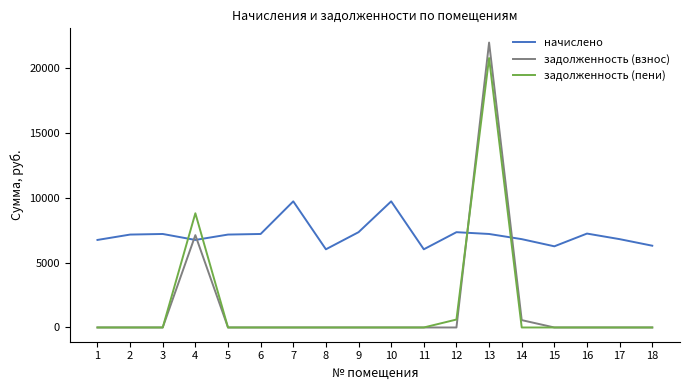

The value of начислено at 16 is 2308.8. True or false?

False